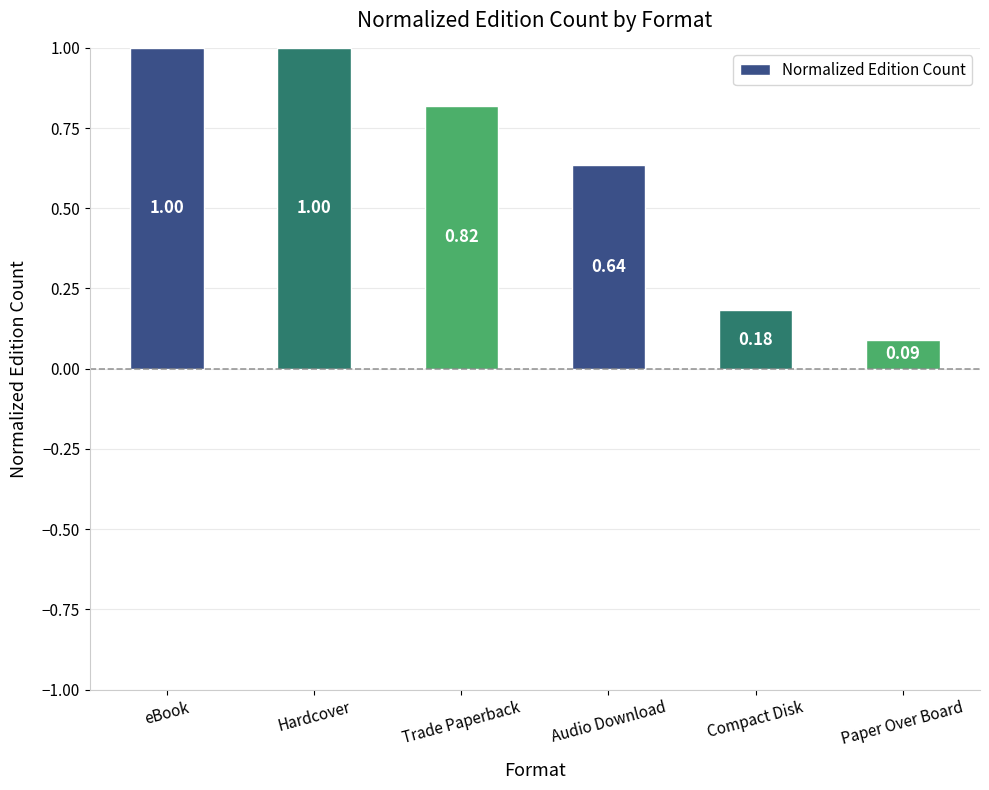

What is the difference between the values at Paper Over Board and Hardcover?

0.9